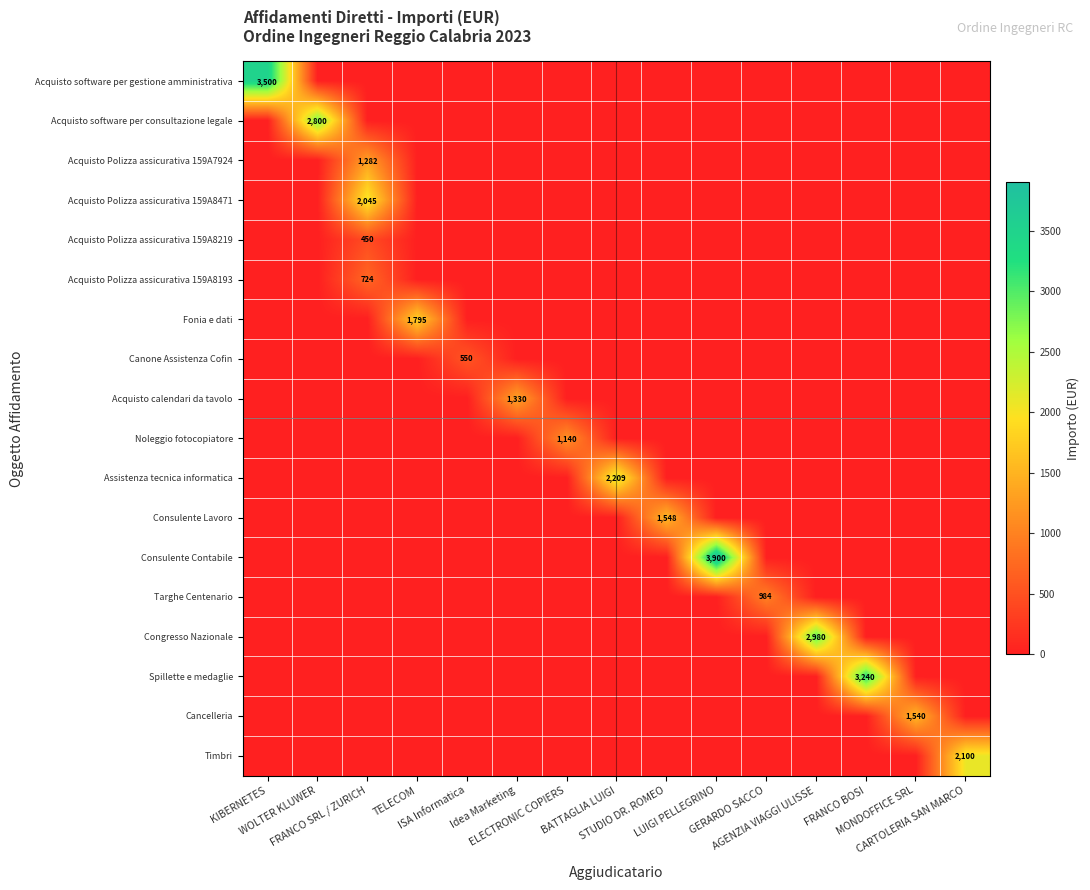

What is the sum of all Consulente Lavoro values?

1548.2